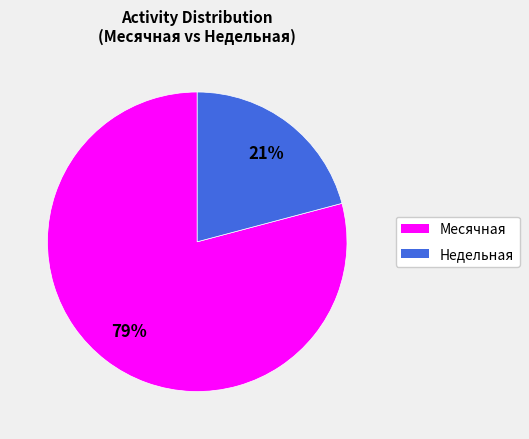

How many slices are in this pie chart?

2